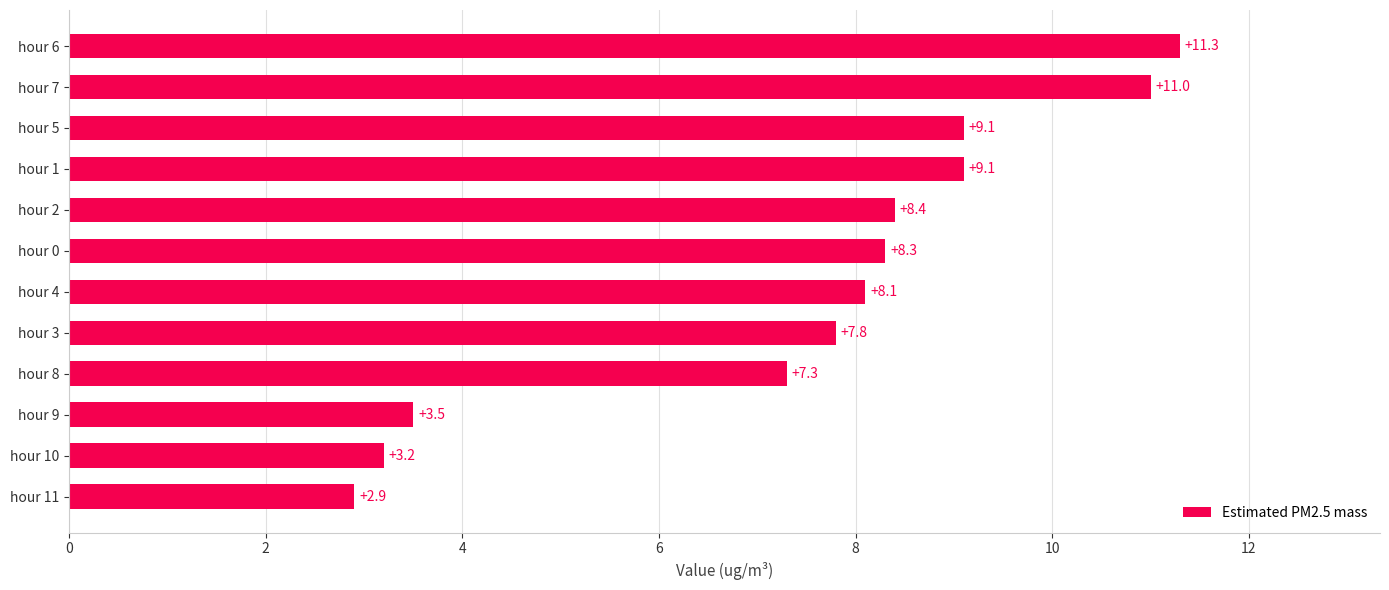

What is the difference between the maximum and minimum values?

8.4